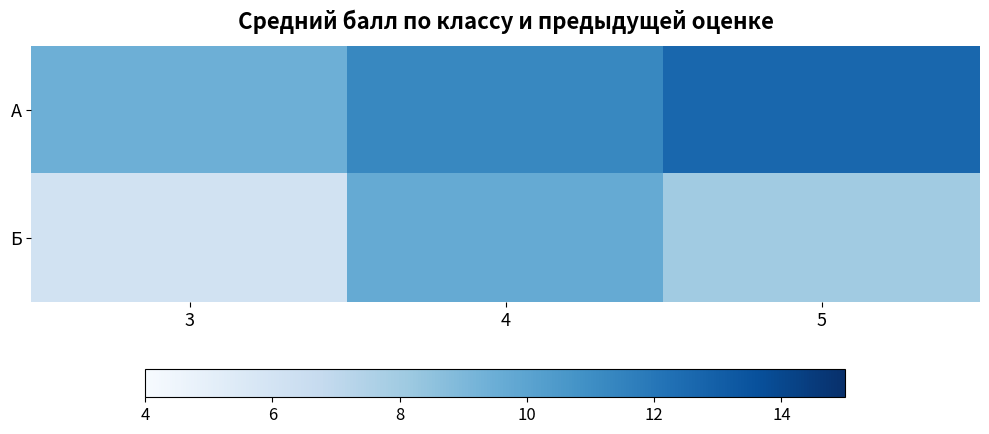

At which category is the sum across all series the highest?

4